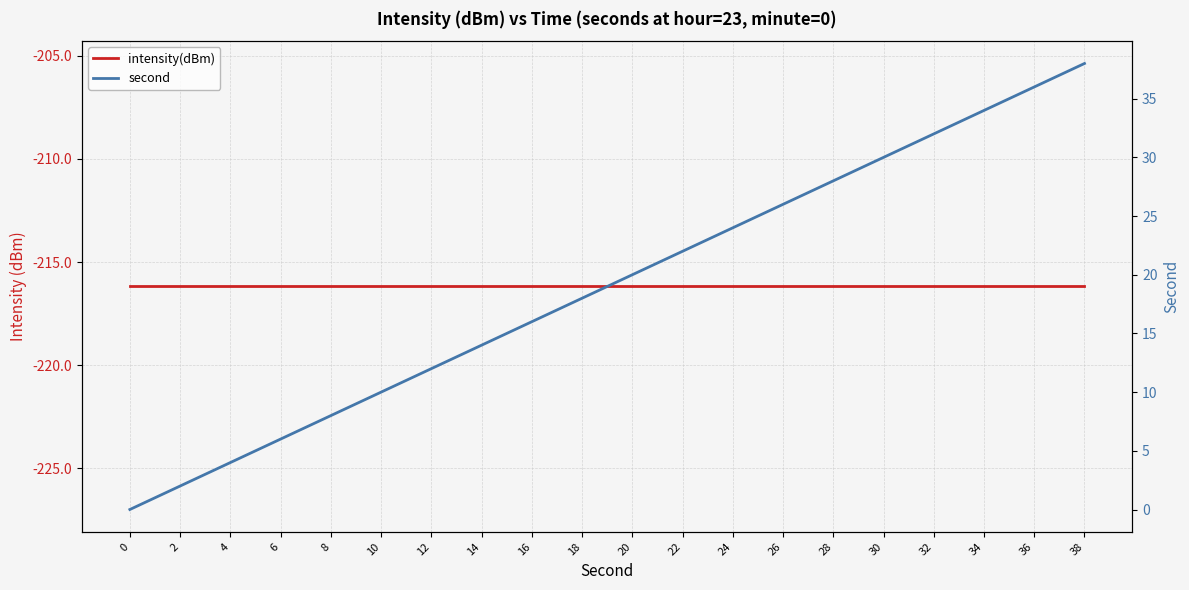

True or false: intensity(dBm) has more than 1 points higher than both neighbors.

False